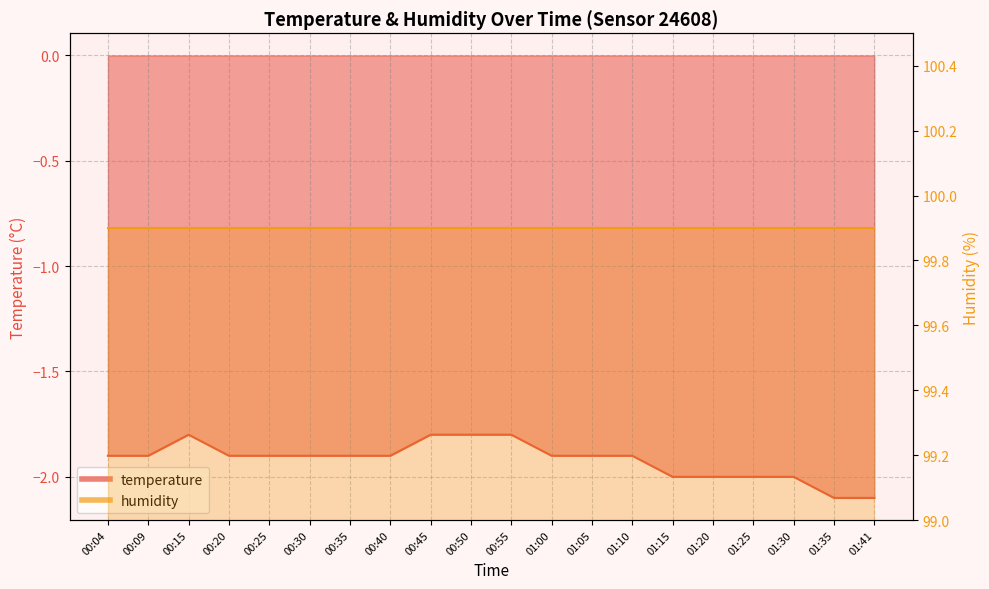

What is the sum of all values?

-38.4